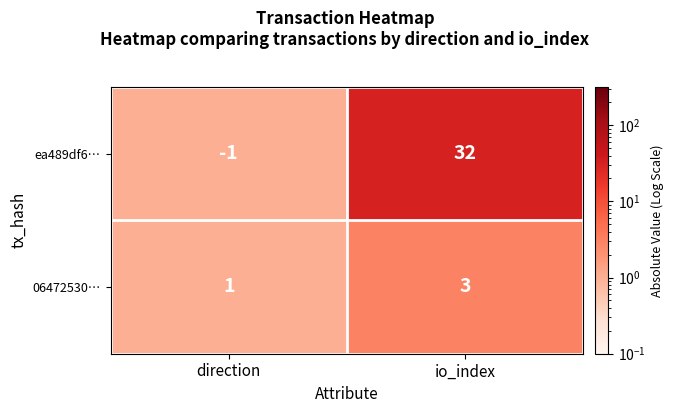

What is the maximum value for ea489df6…?

32